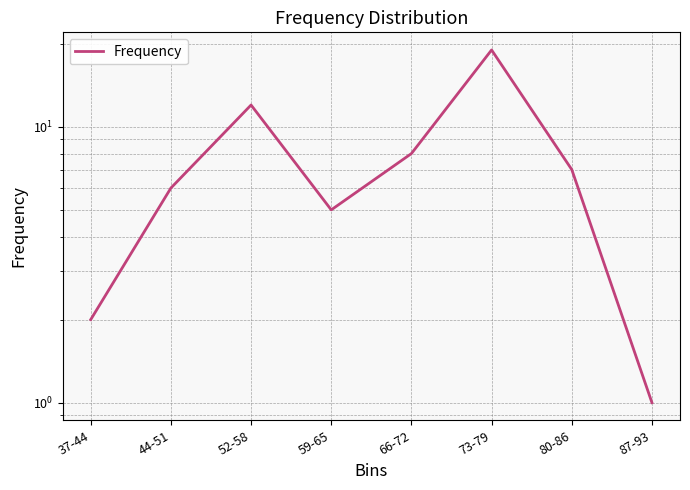

What is the change in value from 44-51 to 66-72?

+2